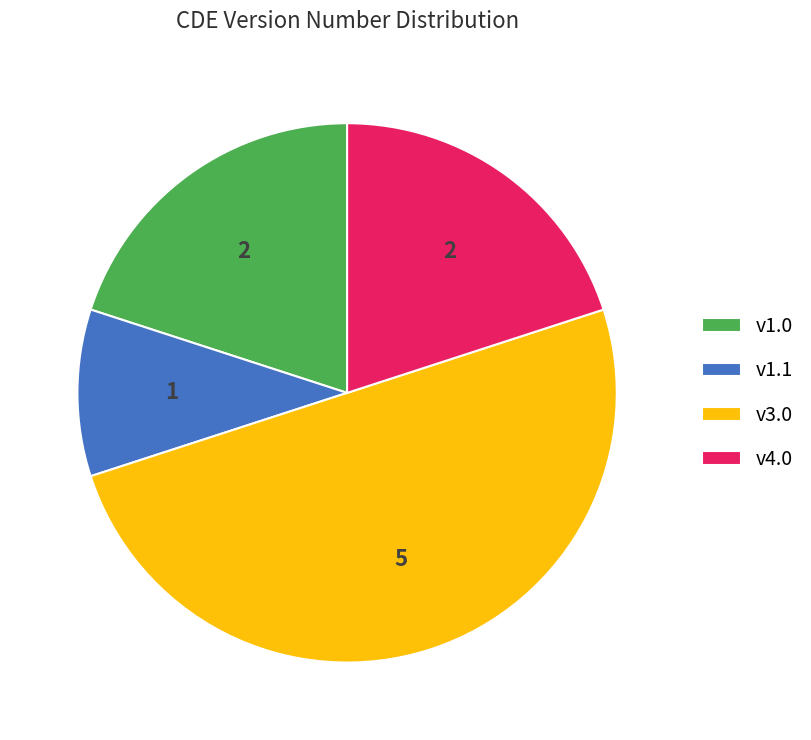

Is v4.0 the majority of the pie?

No